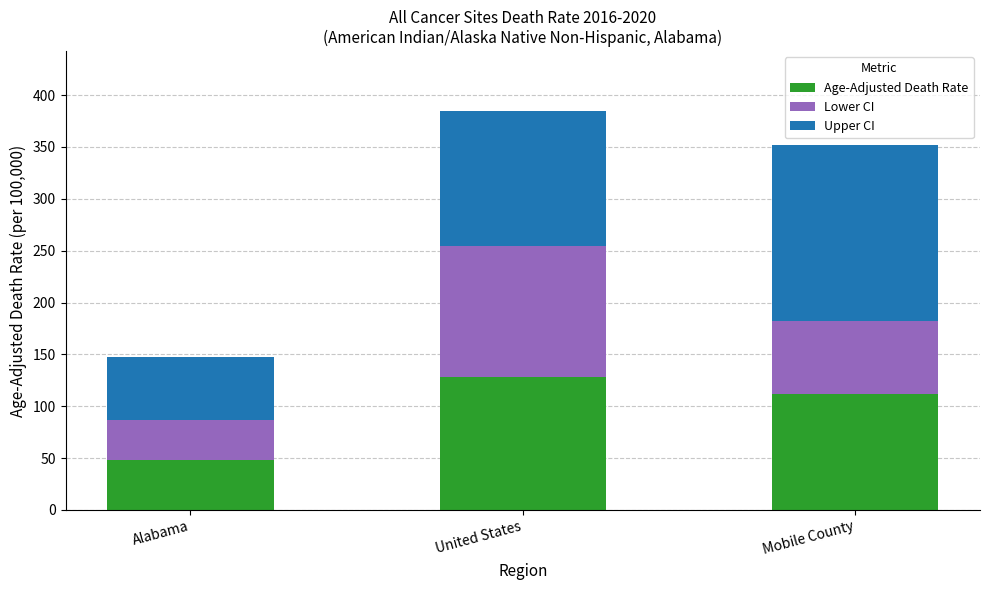

True or false: Age-Adjusted Death Rate has a value of 111.9 at Mobile County.

True